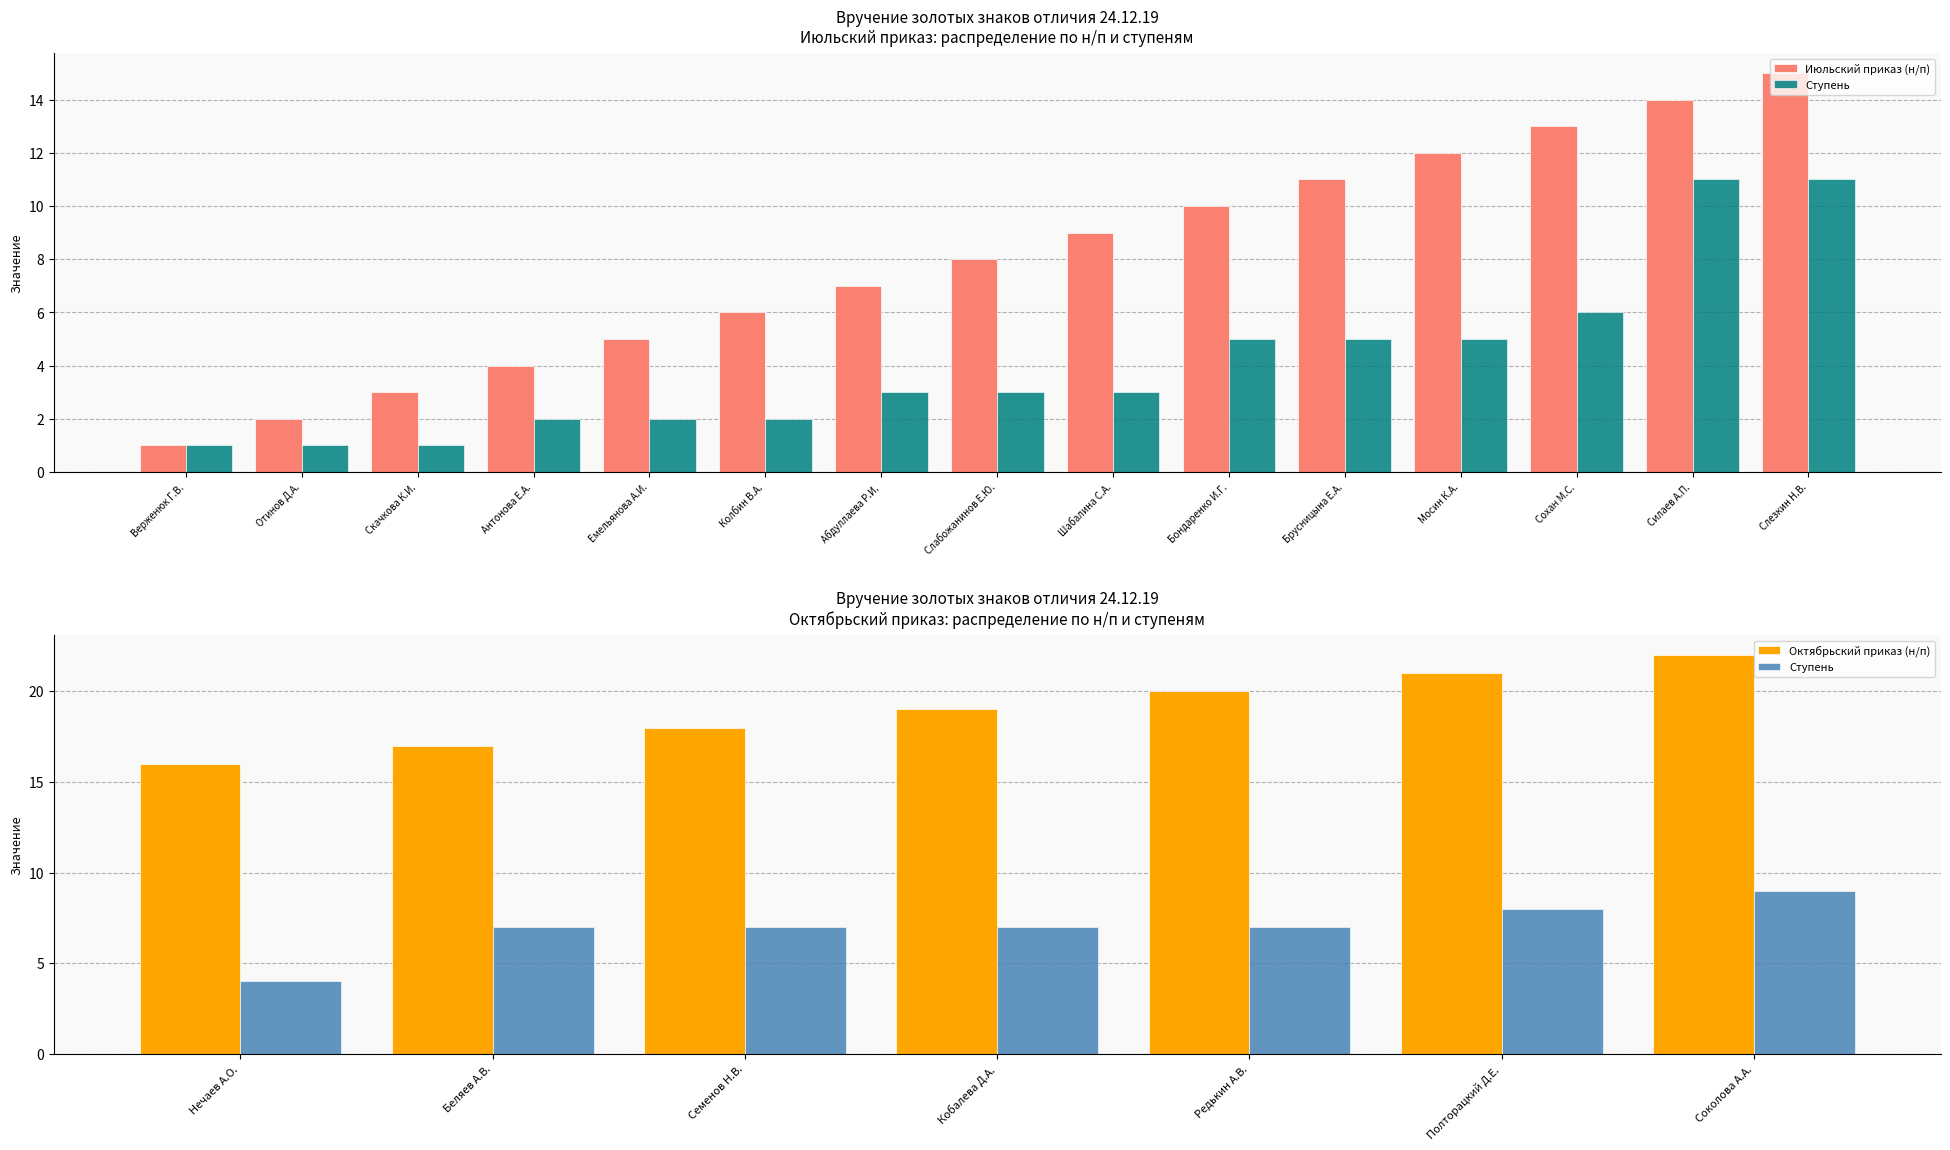

Read the value at Антонова Е.А., to the nearest 5.

5